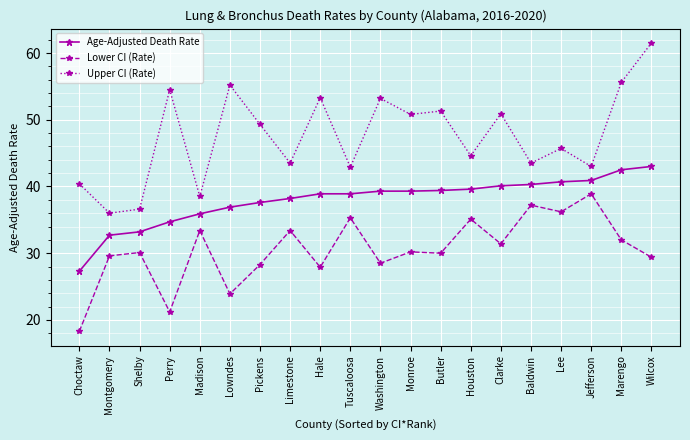

How many series are shown in this chart?

3